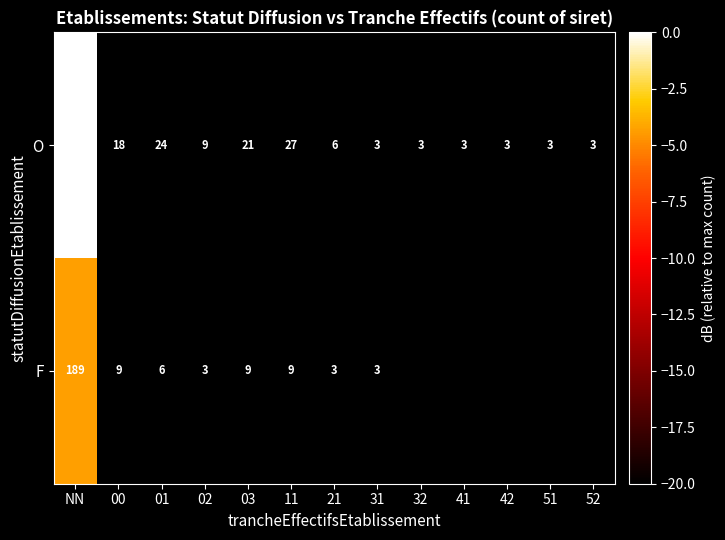

What is the difference between the maximum and second lowest values in the O series?

309